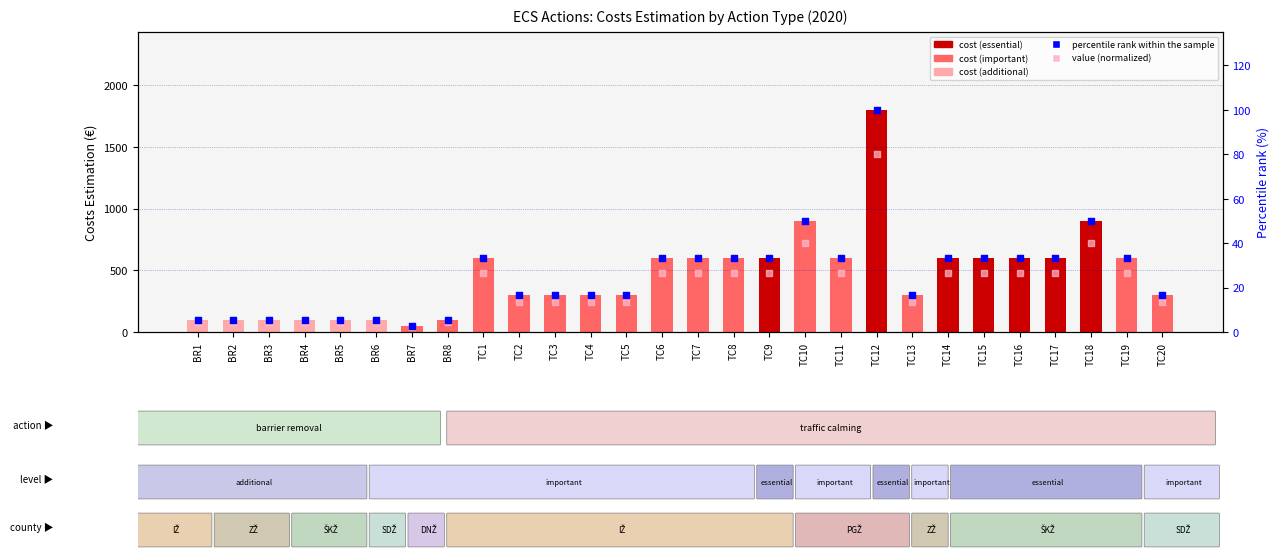

Which series reaches the minimum Y coordinate?

value